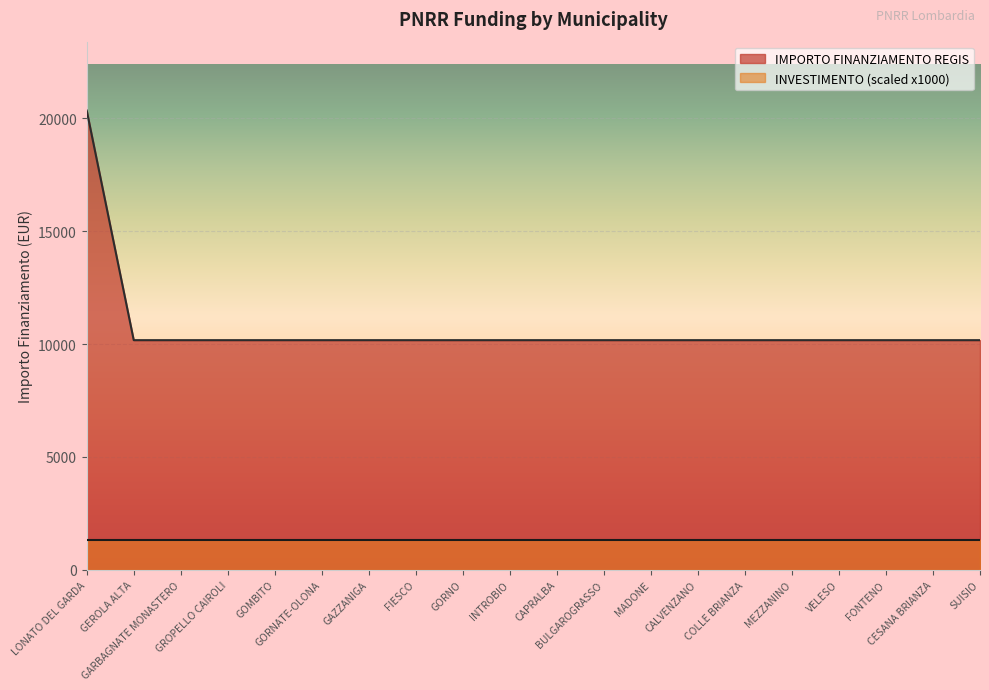

Rank the categories by value from lowest to highest.

GEROLA ALTA, GARBAGNATE MONASTERO, GROPELLO CAIROLI, GOMBITO, GORNATE-OLONA, GAZZANIGA, FIESCO, GORNO, INTROBIO, CAPRALBA, BULGAROGRASSO, MADONE, CALVENZANO, COLLE BRIANZA, MEZZANINO, VELESO, FONTENO, CESANA BRIANZA, SUISIO, LONATO DEL GARDA